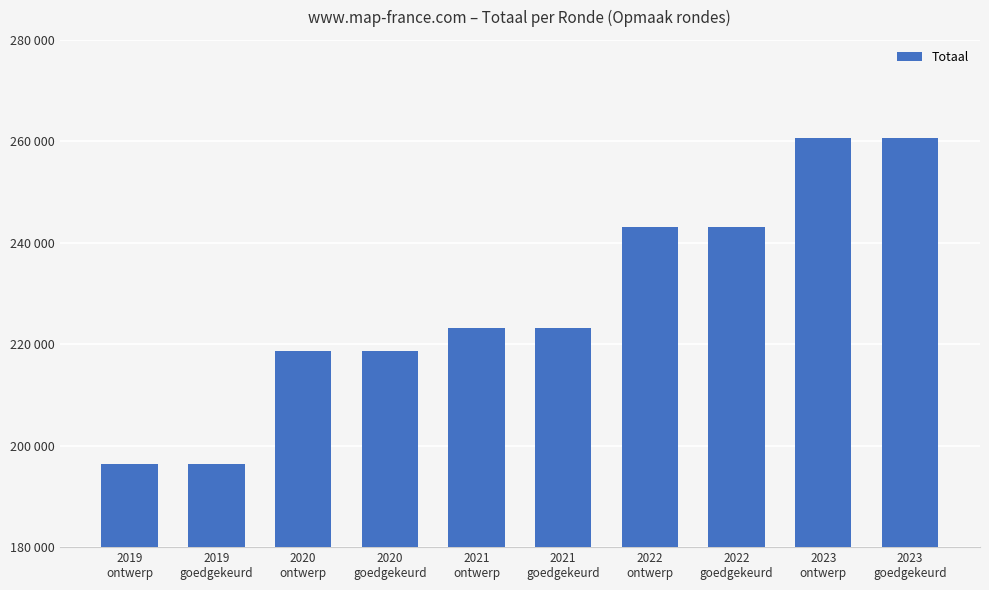

Which label corresponds to the smallest value in the chart?

2019
ontwerp